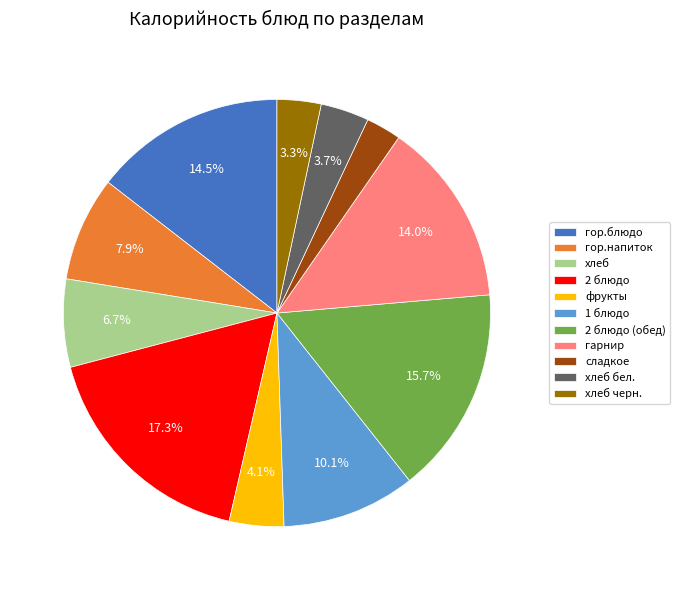

Do 2 блюдо and 1 блюдо together represent more than half of the pie?

No